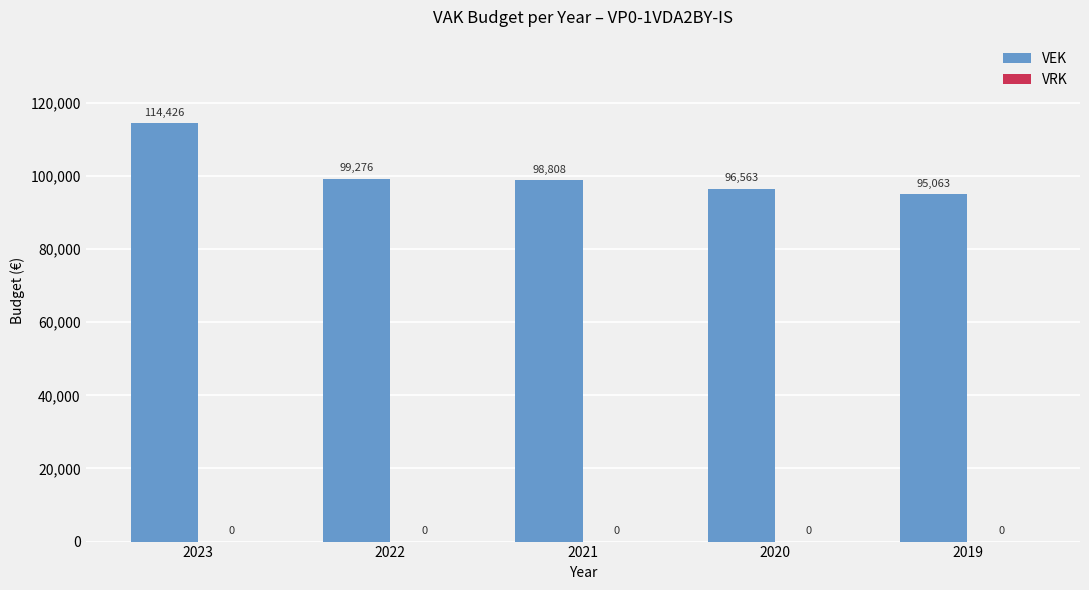

List the labels in order of value, largest first.

2023, 2022, 2021, 2020, 2019